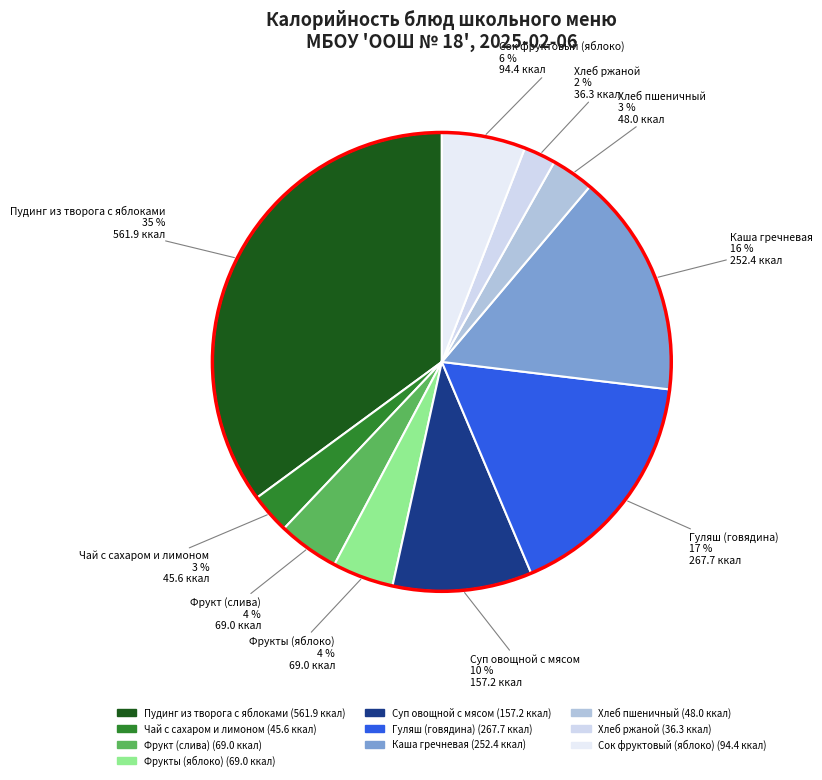

What is the smallest slice in the pie chart?

Хлеб ржаной